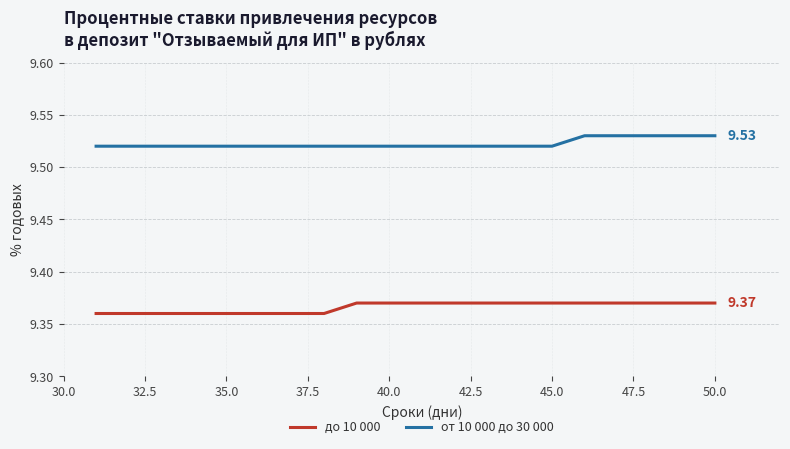

List the series in order of their peak value, highest first.

от 10 000 до 30 000, до 10 000